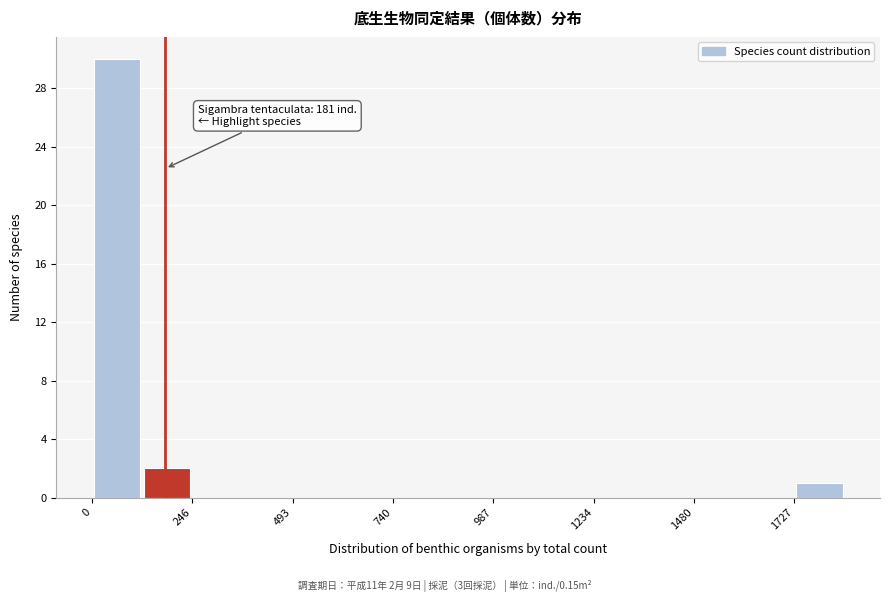

Around what value on the x-axis is the tallest bar? Give the approximate position of its centre, as read against the axis.

50